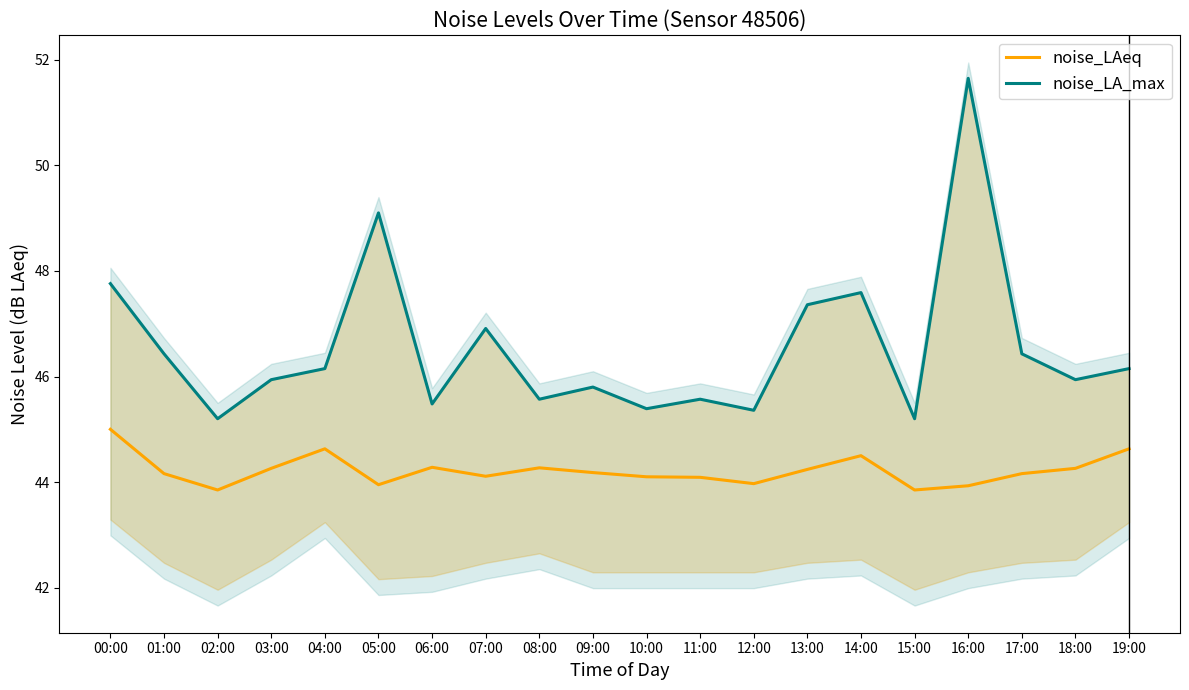

True or false: noise_LA_max and noise_LAeq intersect in this chart.

False